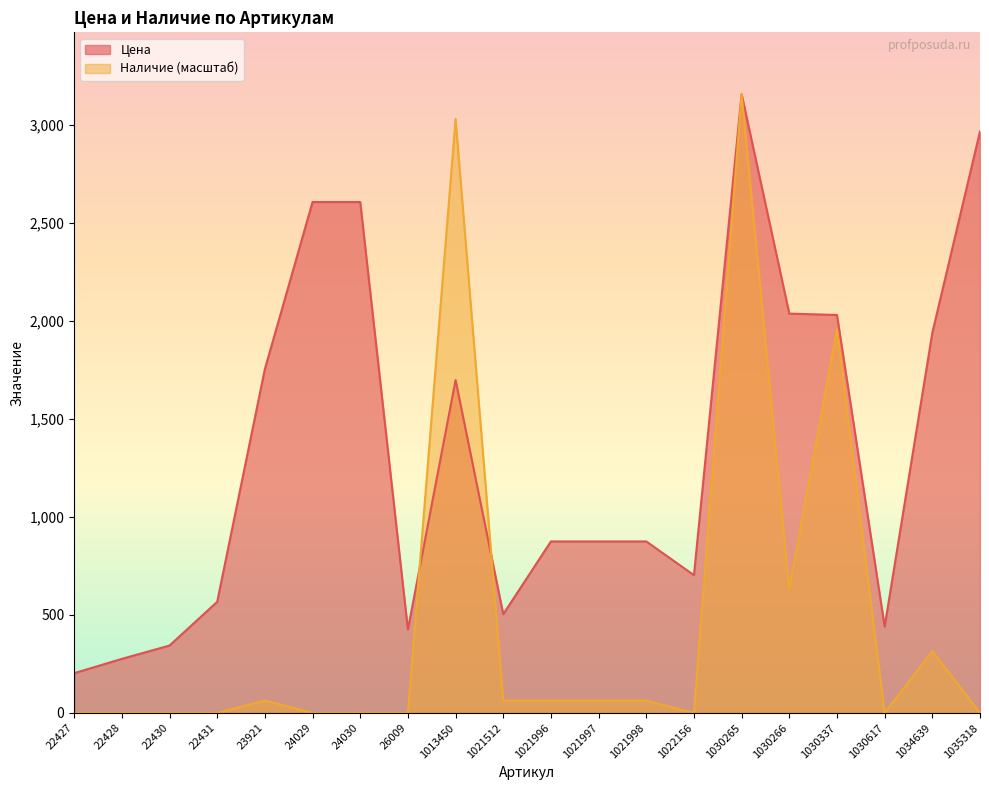

What is the value of the Цена point at the 18th from the left?

441.0